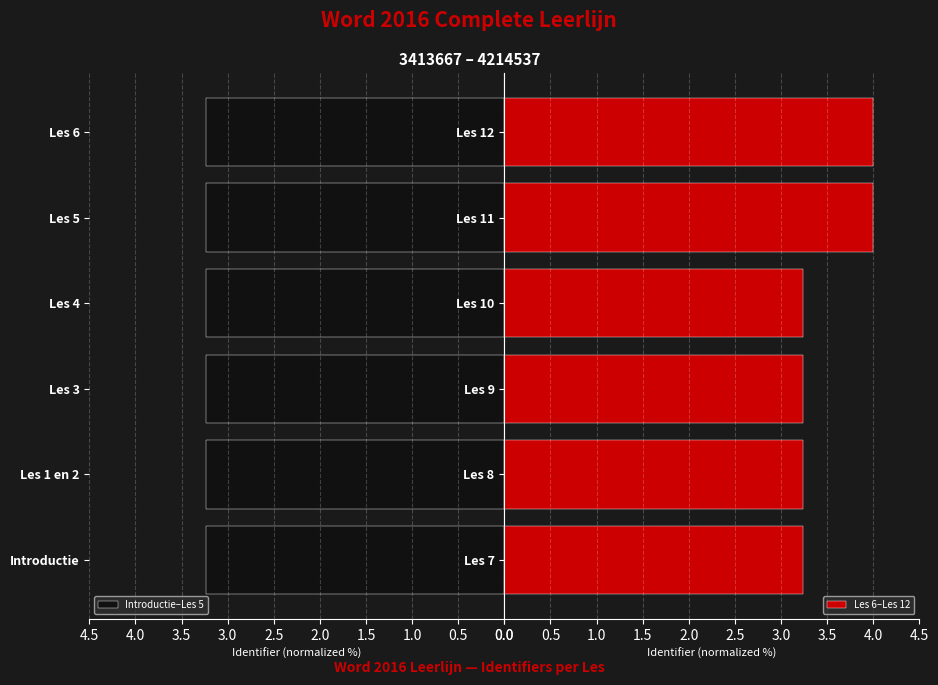

Count the Introductie–Les 5 values in the range 3 to 4.

6